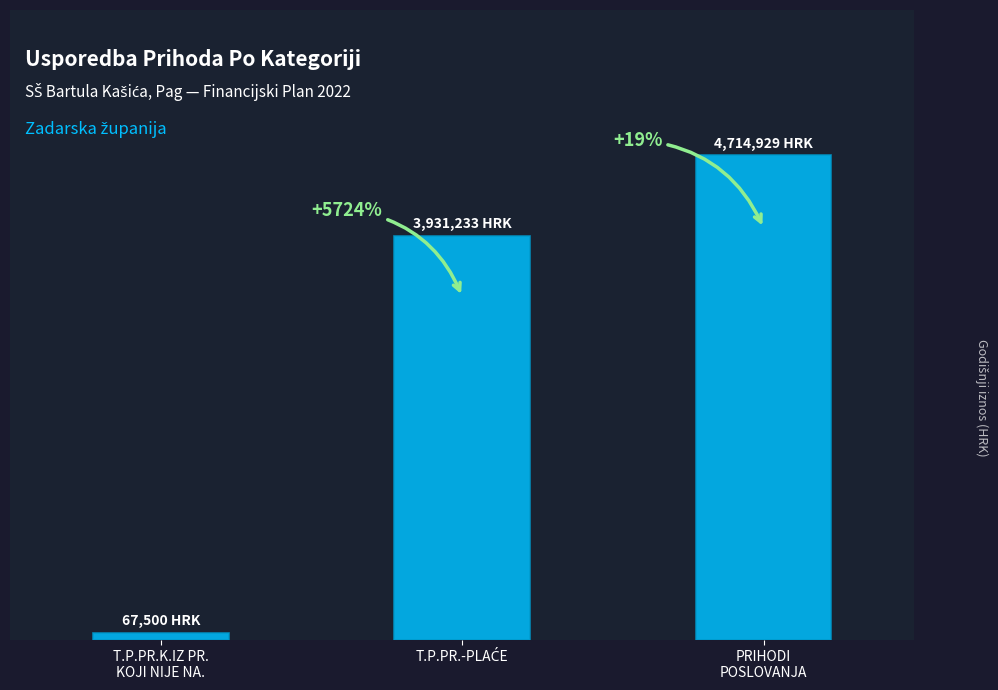

List the labels in order of value, largest first.

PRIHODI
POSLOVANJA, T.P.PR.-PLAĆE, T.P.PR.K.IZ PR.
KOJI NIJE NA.